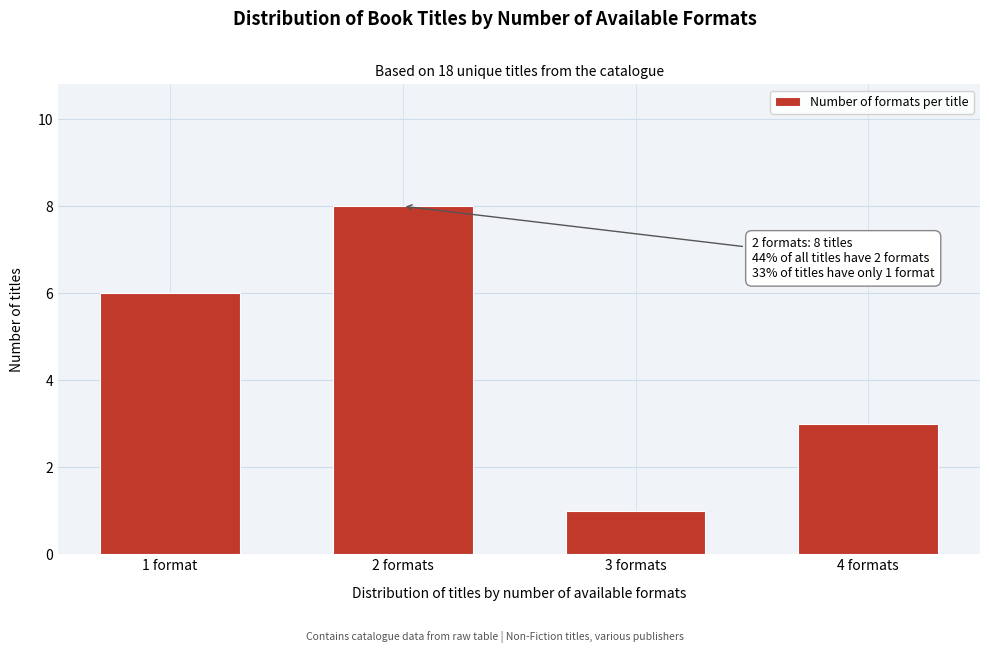

Reading left to right, what are all the values shown in this chart?

6	8	1	3